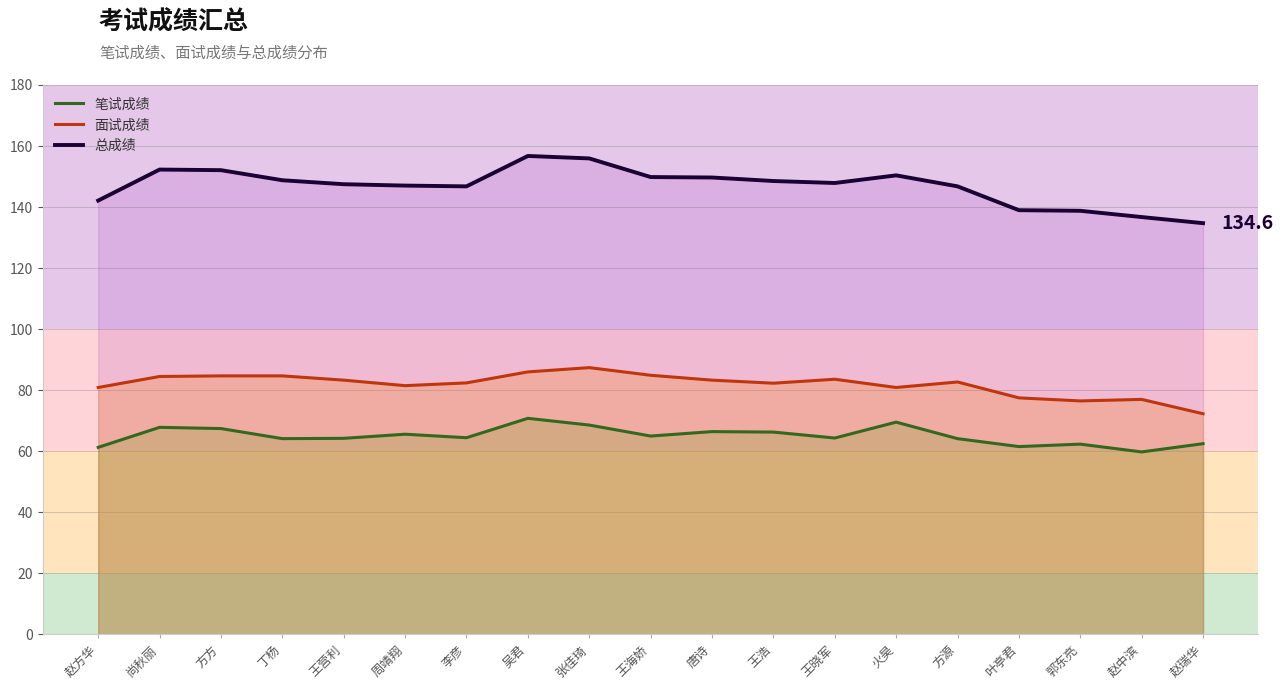

Is it true that 总成绩 equals 225.0 at 火昊?

False